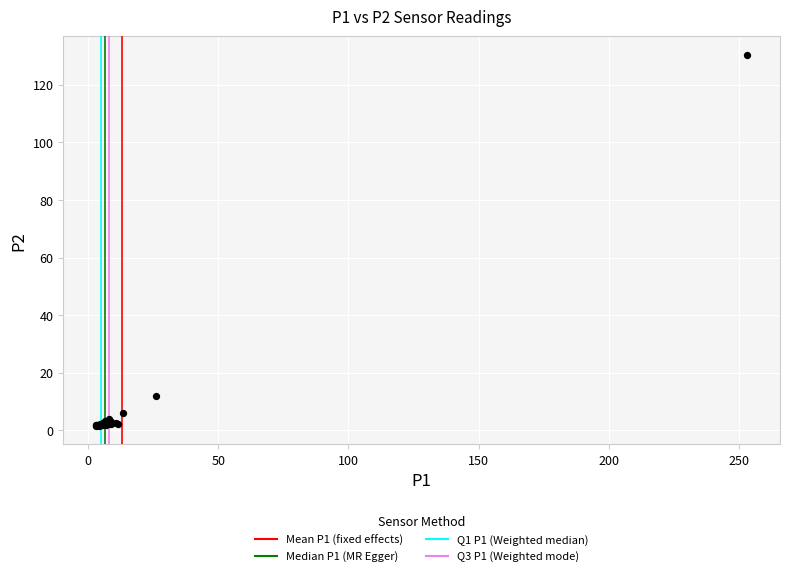

What Y value in the scatter plot is closest to 66?

12.0